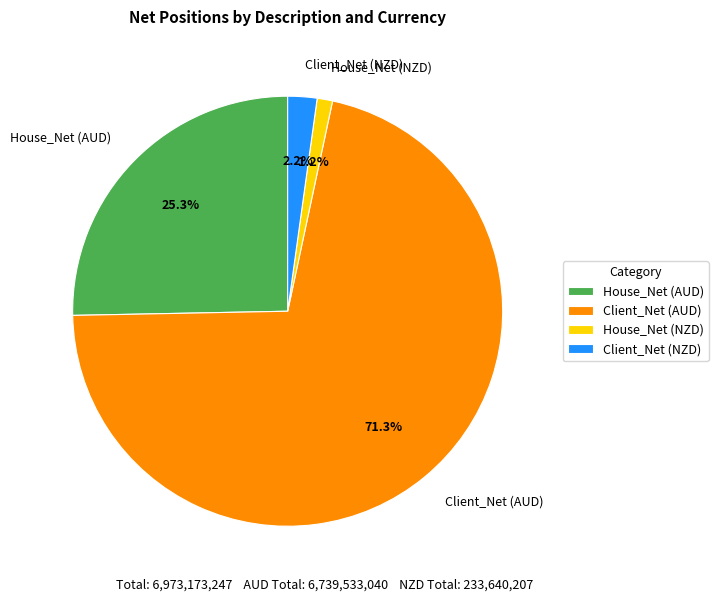

To the nearest percent, what percentage of the pie is Client_Net (AUD)?

71%